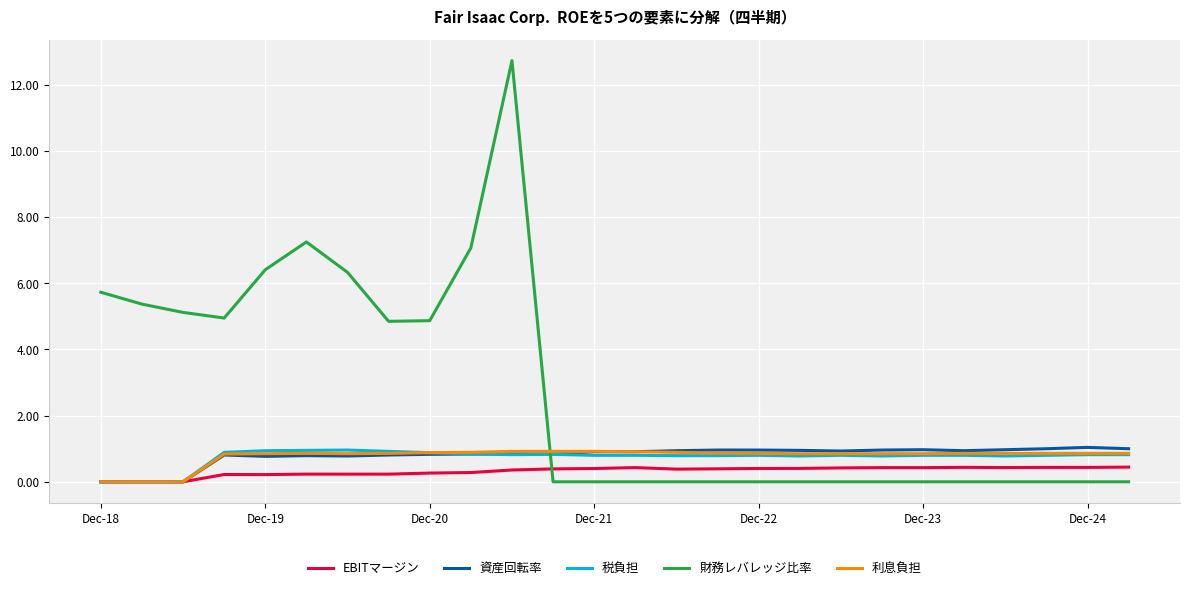

True or false: 資産回転率 and 財務レバレッジ比率 cross at least once.

True